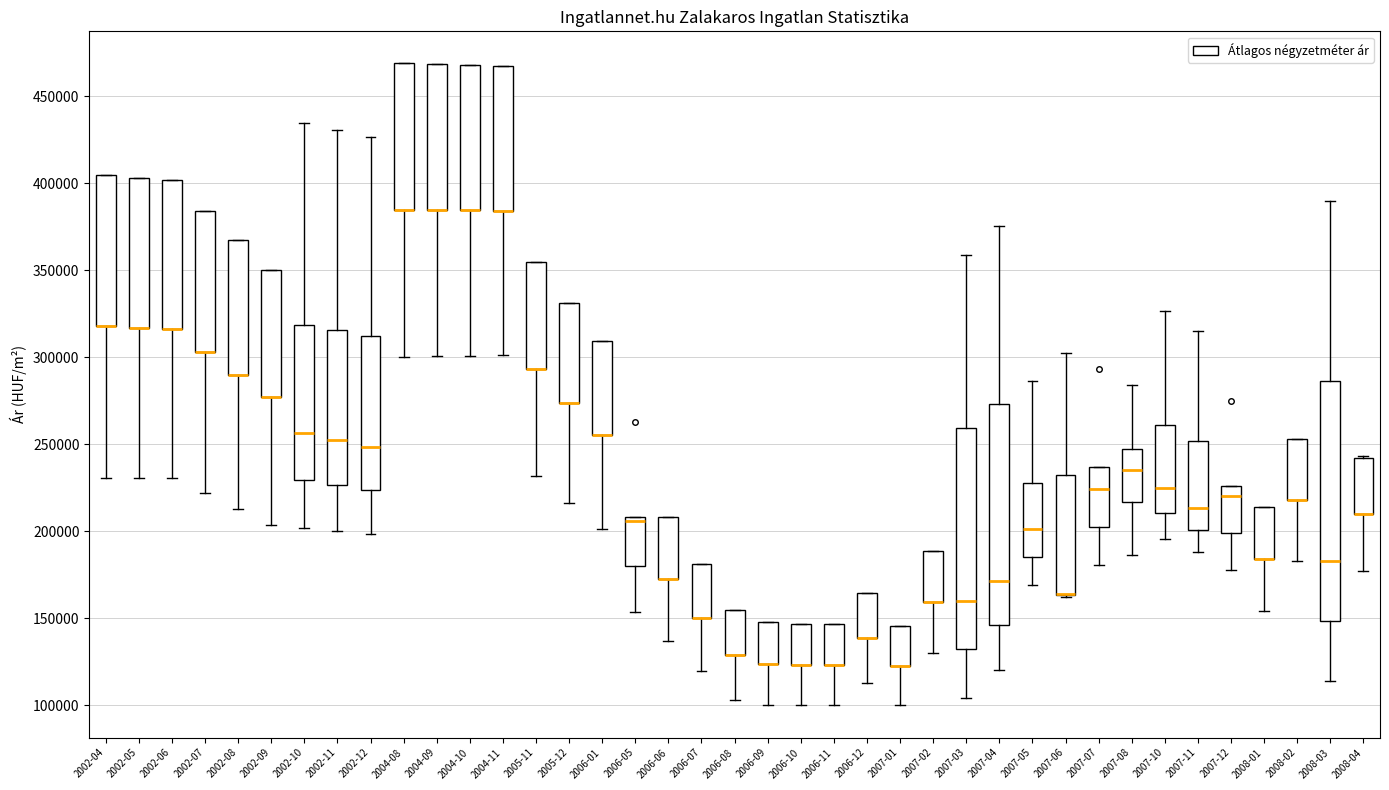

Reading left to right, transcribe this box plot: for each box, give where its median line is, the range the box spans, and where its two whiskers end, as read against the y-axis. The values are not printed on the chart, so give them approximately, as read against the axis.

2002-04: median 320000 (drawn on the box's lower edge), box 320000 to 405000, whiskers 230000 to 405000
2002-05: median 315000 (drawn on the box's lower edge), box 315000 to 405000, whiskers 230000 to 405000
2002-06: median 315000 (drawn on the box's lower edge), box 315000 to 400000, whiskers 230000 to 400000
2002-07: median 305000 (drawn on the box's lower edge), box 305000 to 385000, whiskers 220000 to 385000
2002-08: median 290000 (drawn on the box's lower edge), box 290000 to 365000, whiskers 215000 to 365000
2002-09: median 275000 (drawn on the box's lower edge), box 275000 to 350000, whiskers 205000 to 350000
2002-10: median 255000, box 230000 to 320000, whiskers 200000 to 435000
2002-11: median 255000, box 225000 to 315000, whiskers 200000 to 430000
2002-12: median 250000, box 225000 to 310000, whiskers 200000 to 425000
2004-08: median 385000 (drawn on the box's lower edge), box 385000 to 470000, whiskers 300000 to 470000
2004-09: median 385000 (drawn on the box's lower edge), box 385000 to 470000, whiskers 300000 to 470000
2004-10: median 385000 (drawn on the box's lower edge), box 385000 to 470000, whiskers 300000 to 470000
2004-11: median 385000 (drawn on the box's lower edge), box 385000 to 465000, whiskers 300000 to 465000
2005-11: median 295000 (drawn on the box's lower edge), box 295000 to 355000, whiskers 230000 to 355000
2005-12: median 275000 (drawn on the box's lower edge), box 275000 to 330000, whiskers 215000 to 330000
2006-01: median 255000 (drawn on the box's lower edge), box 255000 to 310000, whiskers 200000 to 310000
2006-05: median 205000, box 180000 to 210000, whiskers 155000 to 210000
2006-06: median 170000 (drawn on the box's lower edge), box 170000 to 210000, whiskers 135000 to 210000
2006-07: median 150000 (drawn on the box's lower edge), box 150000 to 180000, whiskers 120000 to 180000
2006-08: median 130000 (drawn on the box's lower edge), box 130000 to 155000, whiskers 105000 to 155000
2006-09: median 125000 (drawn on the box's lower edge), box 125000 to 150000, whiskers 100000 to 150000
2006-10: median 125000 (drawn on the box's lower edge), box 125000 to 145000, whiskers 100000 to 145000
2006-11: median 125000 (drawn on the box's lower edge), box 125000 to 145000, whiskers 100000 to 145000
2006-12: median 140000 (drawn on the box's lower edge), box 140000 to 165000, whiskers 115000 to 165000
2007-01: median 125000 (drawn on the box's lower edge), box 125000 to 145000, whiskers 100000 to 145000
2007-02: median 160000 (drawn on the box's lower edge), box 160000 to 190000, whiskers 130000 to 190000
2007-03: median 160000, box 130000 to 260000, whiskers 105000 to 360000
2007-04: median 170000, box 145000 to 275000, whiskers 120000 to 375000
2007-05: median 200000, box 185000 to 230000, whiskers 170000 to 285000
2007-06: median 165000 (drawn on the box's lower edge), box 165000 to 235000, whiskers 160000 to 305000
2007-07: median 225000, box 205000 to 235000, whiskers 180000 to 235000
2007-08: median 235000, box 215000 to 245000, whiskers 185000 to 285000
2007-10: median 225000, box 210000 to 260000, whiskers 195000 to 325000
2007-11: median 215000, box 200000 to 250000, whiskers 190000 to 315000
2007-12: median 220000, box 200000 to 225000, whiskers 180000 to 225000
2008-01: median 185000 (drawn on the box's lower edge), box 185000 to 215000, whiskers 155000 to 215000
2008-02: median 220000 (drawn on the box's lower edge), box 220000 to 255000, whiskers 185000 to 255000
2008-03: median 185000, box 150000 to 285000, whiskers 115000 to 390000
2008-04: median 210000 (drawn on the box's lower edge), box 210000 to 240000, whiskers 175000 to 245000